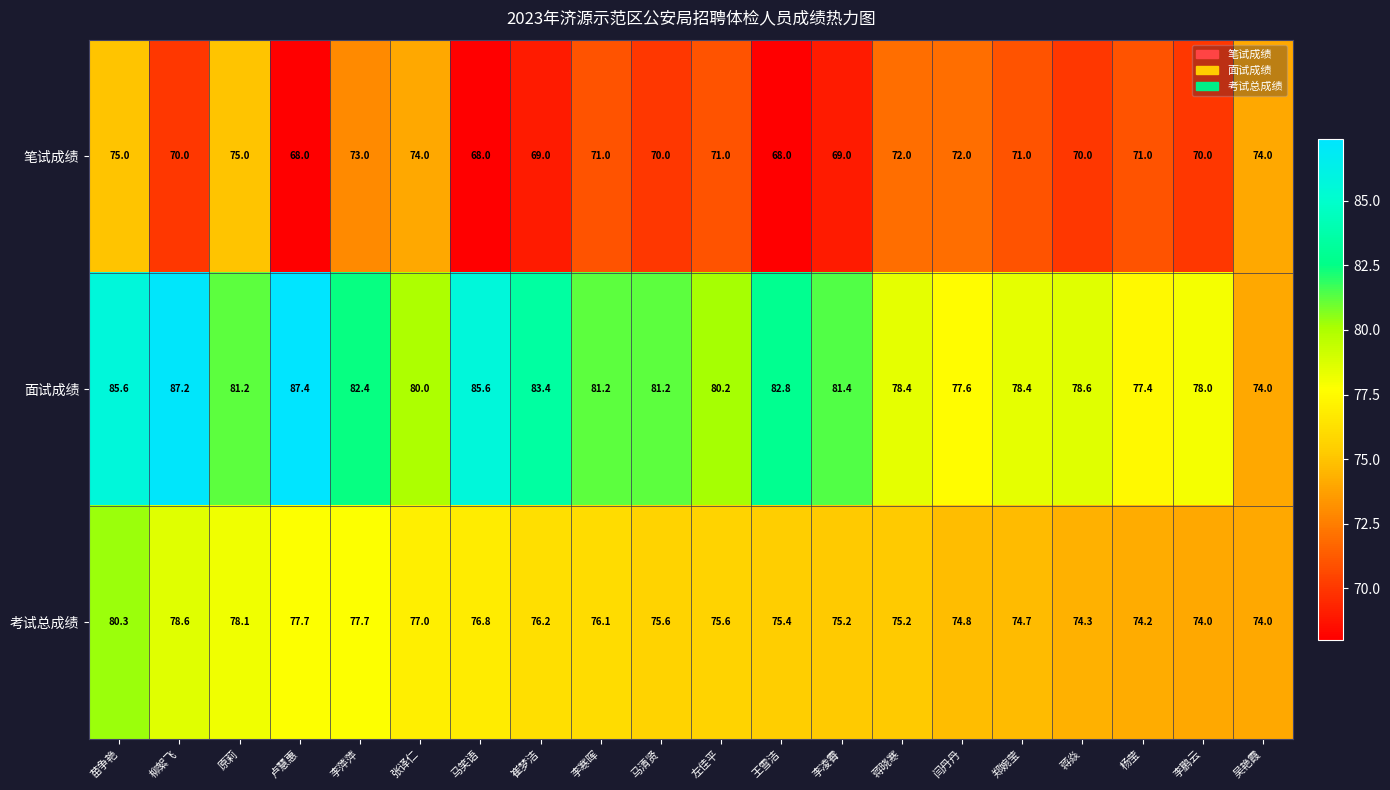

Is it true that 考试总成绩 equals 77.7 at 卢慧惠?

True